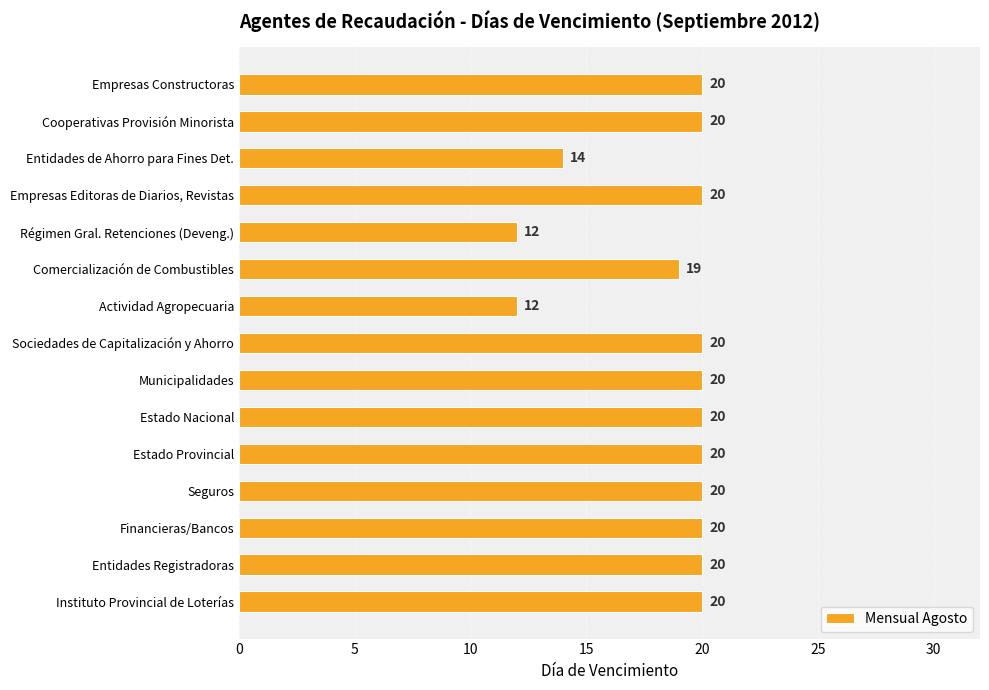

True or false: the data shows 12 at Actividad Agropecuaria.

True